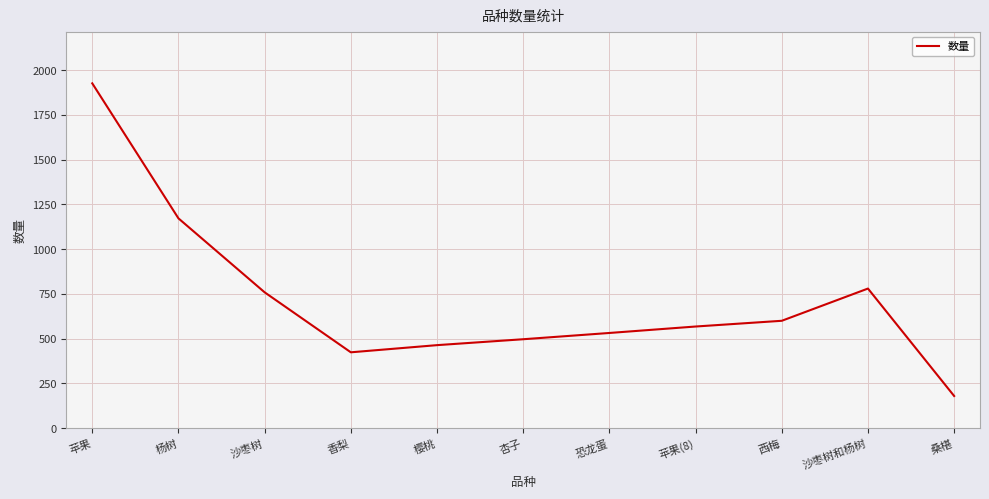

True or false: the data shows 780 at 沙枣树和杨树.

True